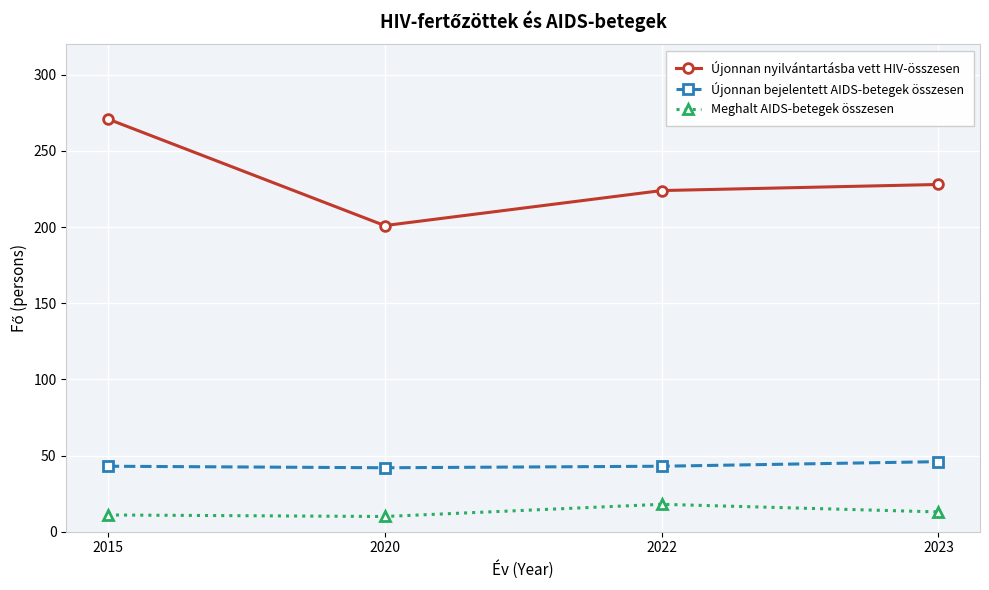

What value does the Újonnan nyilvántartásba vett HIV-összesen series have at 2023, to the nearest 5?

230